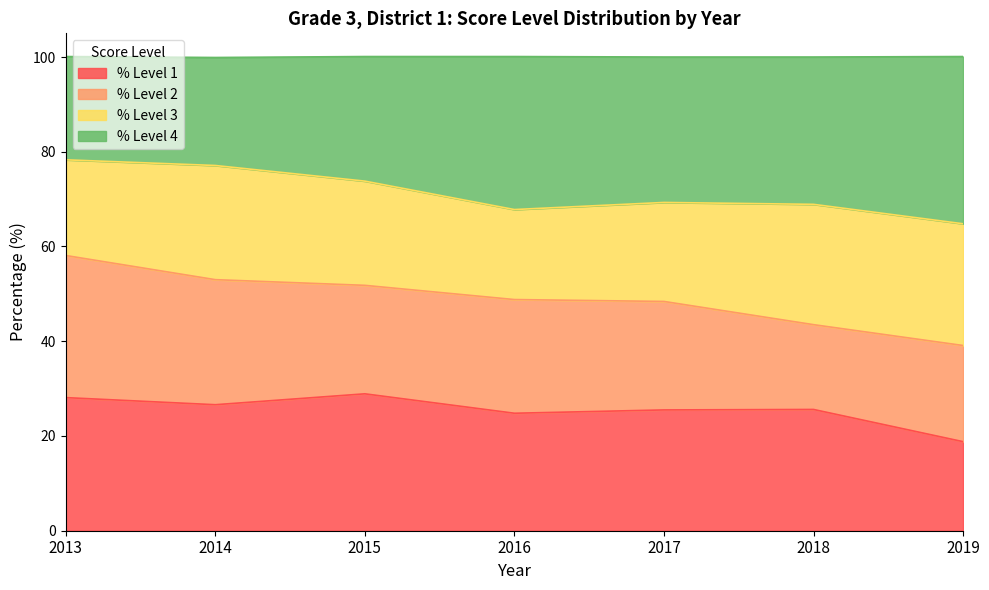

At which category is the sum across all series the highest?

2013